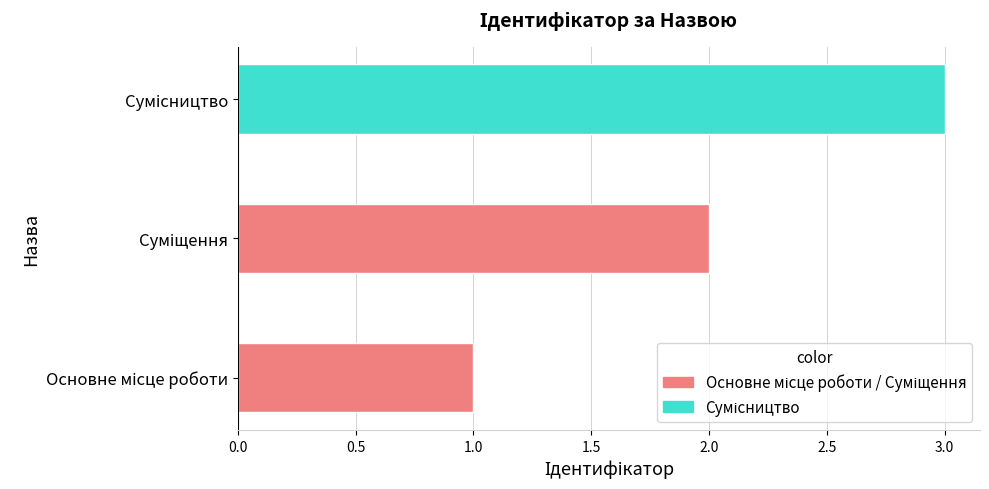

The chart shows a value of 1 at Основне місце роботи. True or false?

True